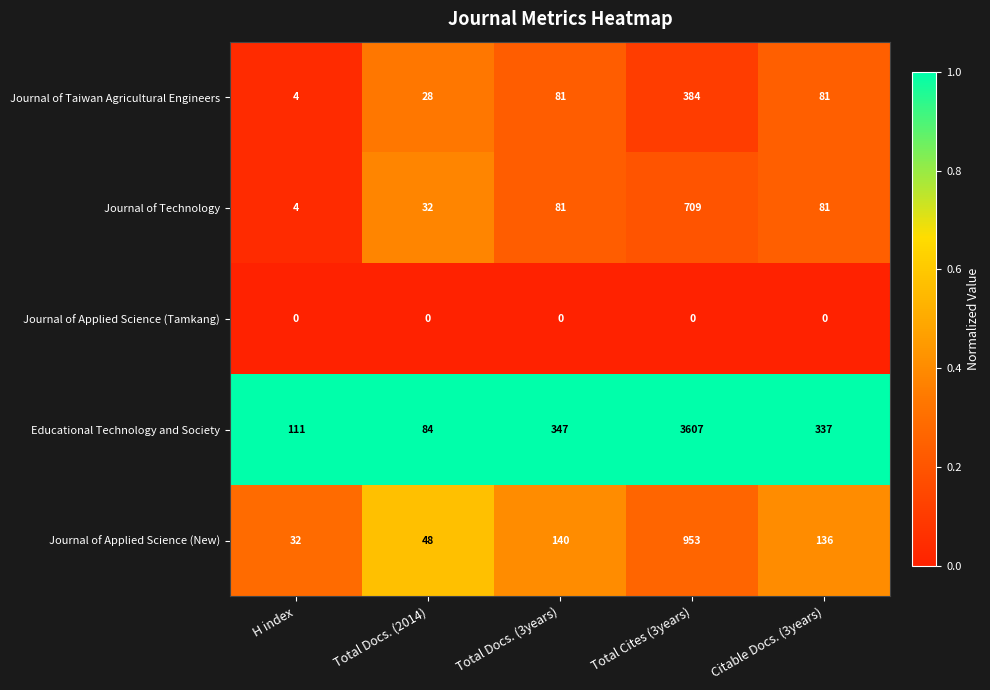

Is it true that Journal of Technology equals 81 at Total Docs. (3years)?

True